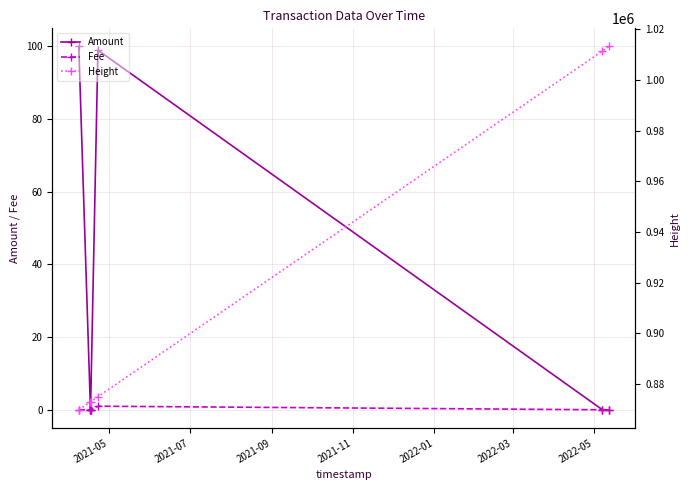

What is the difference between the maximum and minimum values in the Amount series?

100.0